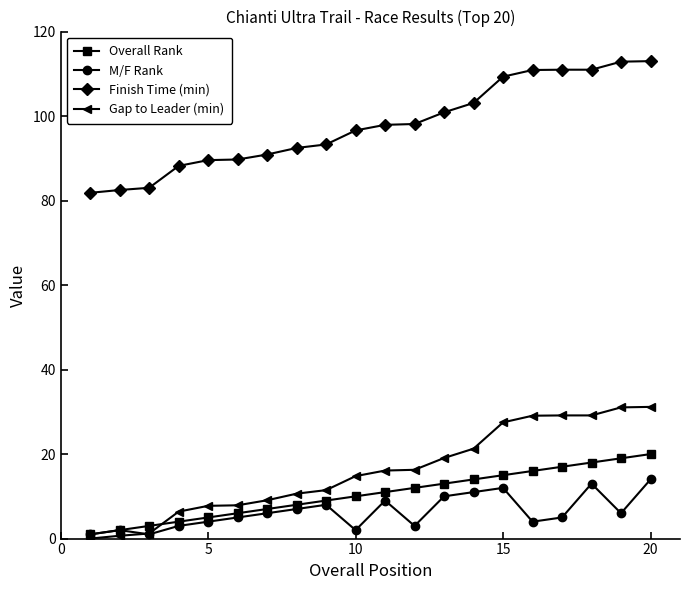

What is the maximum value for Overall Rank?

20.0